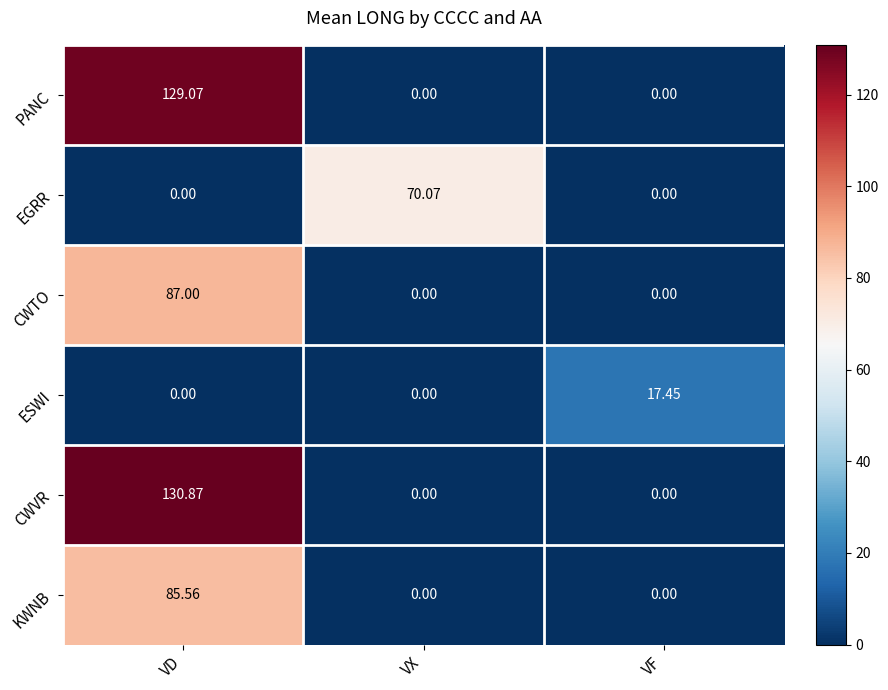

How many distinct data groups are displayed?

6